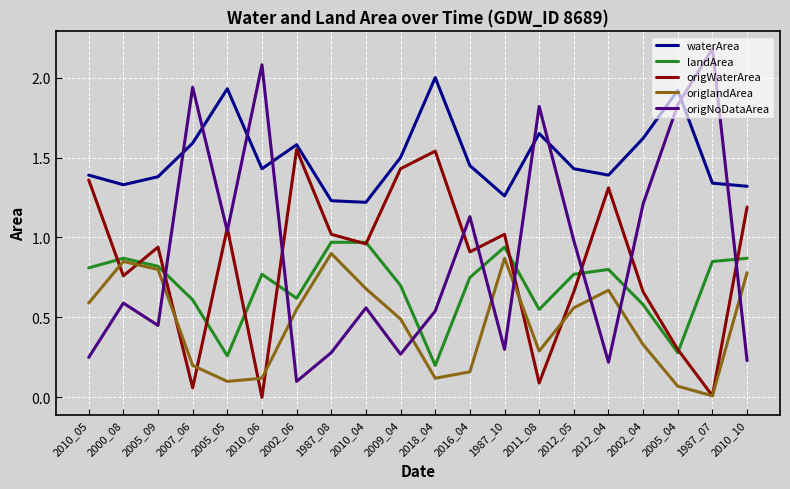

In origWaterArea, how many points are lower than both neighbors (excluding endpoints)?

7